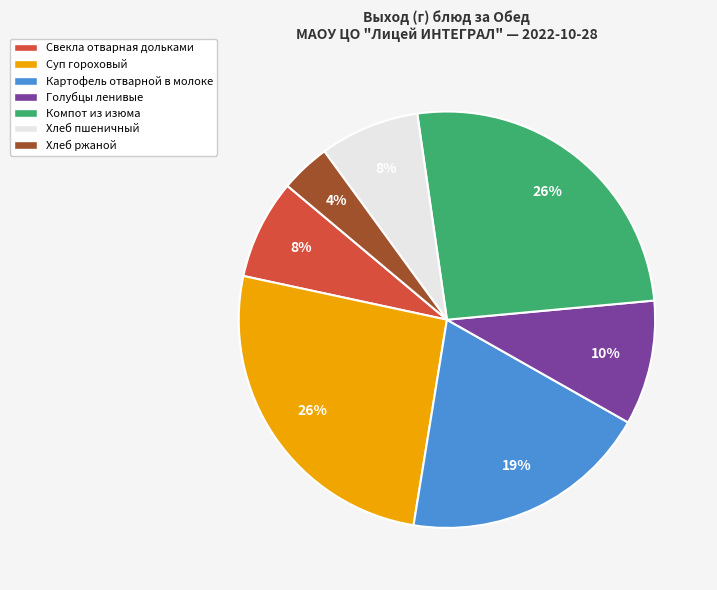

To the nearest percent, what portion does Хлеб пшеничный represent?

8%